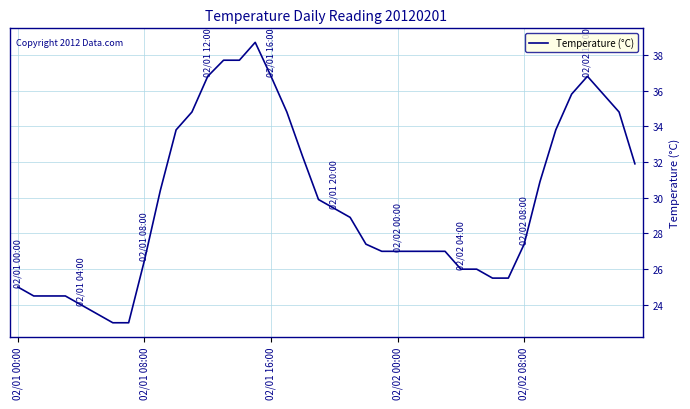

What is the average value?

29.8